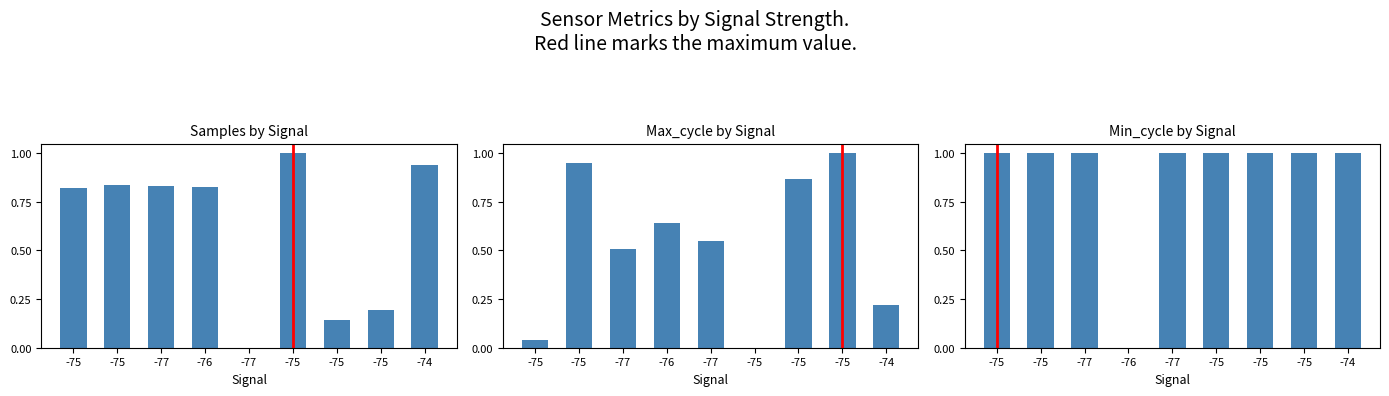

What is the difference between the maximum and minimum values in the Max_cycle series?

1.0